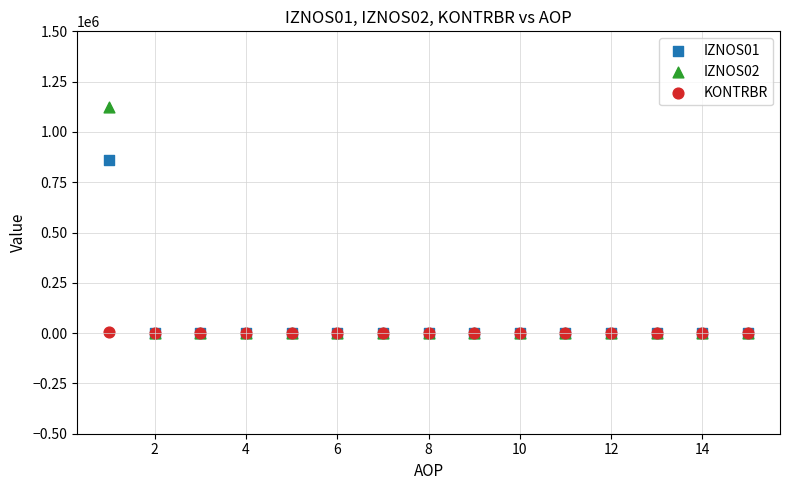

Which series has the widest spread of Y values?

IZNOS02